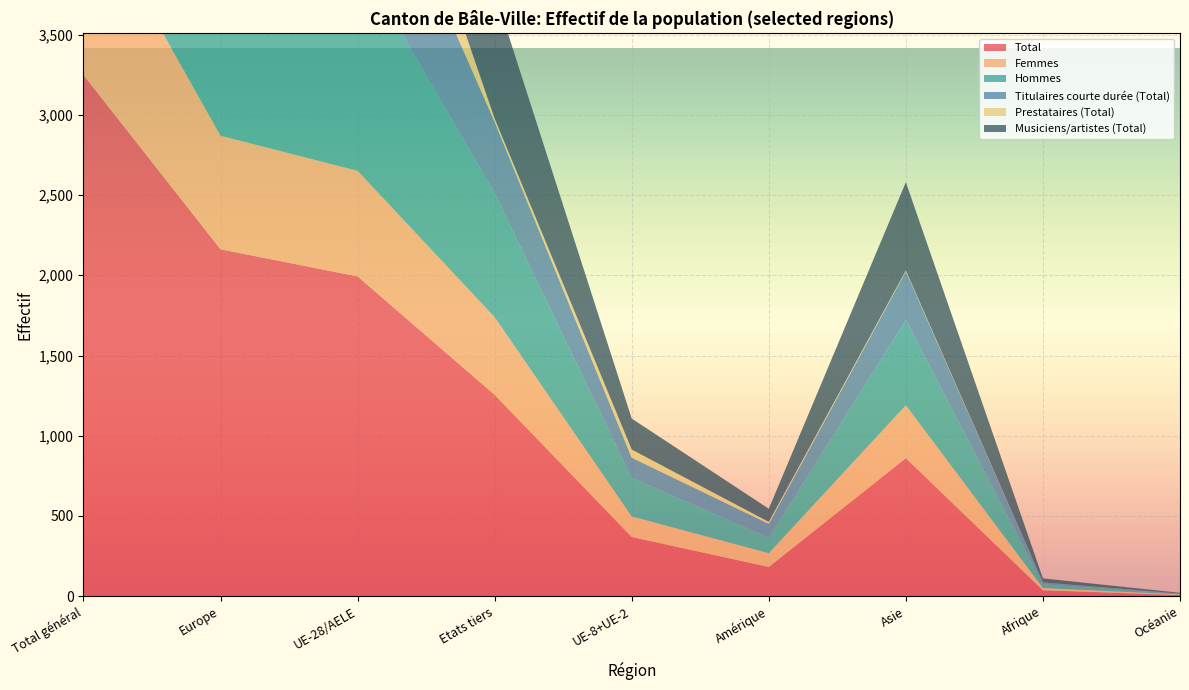

Reading left to right, list all the values displayed in this chart.

Total: Total général=3248	Europe=2162	UE-28/AELE=1993	Etats tiers=1255	UE-8+UE-2=369	Amérique=182	Asie=860	Afrique=37	Océanie=7
Femmes: Total général=1142	Europe=708	UE-28/AELE=658	Etats tiers=484	UE-8+UE-2=128	Amérique=86	Asie=330	Afrique=14	Océanie=4
Hommes: Total général=2106	Europe=1454	UE-28/AELE=1335	Etats tiers=771	UE-8+UE-2=241	Amérique=96	Asie=530	Afrique=23	Océanie=3
Titulaires courte durée (Total): Total général=1362	Europe=957	UE-28/AELE=916	Etats tiers=446	UE-8+UE-2=125	Amérique=87	Asie=304	Afrique=12	Océanie=2
Prestataires (Total): Total général=584	Europe=566	UE-28/AELE=563	Etats tiers=21	UE-8+UE-2=51	Amérique=12	Asie=6	Afrique=0	Océanie=0
Musiciens/artistes (Total): Total général=1301	Europe=639	UE-28/AELE=514	Etats tiers=787	UE-8+UE-2=193	Amérique=82	Asie=550	Afrique=25	Océanie=5